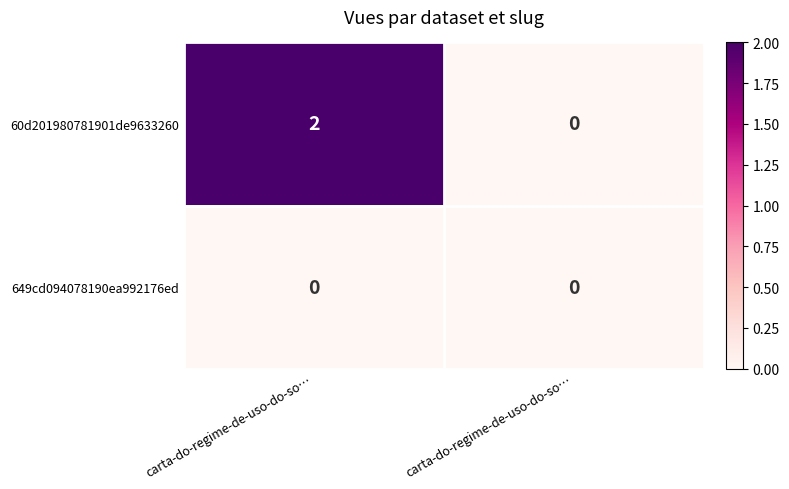

How many categories are shown in the chart?

2